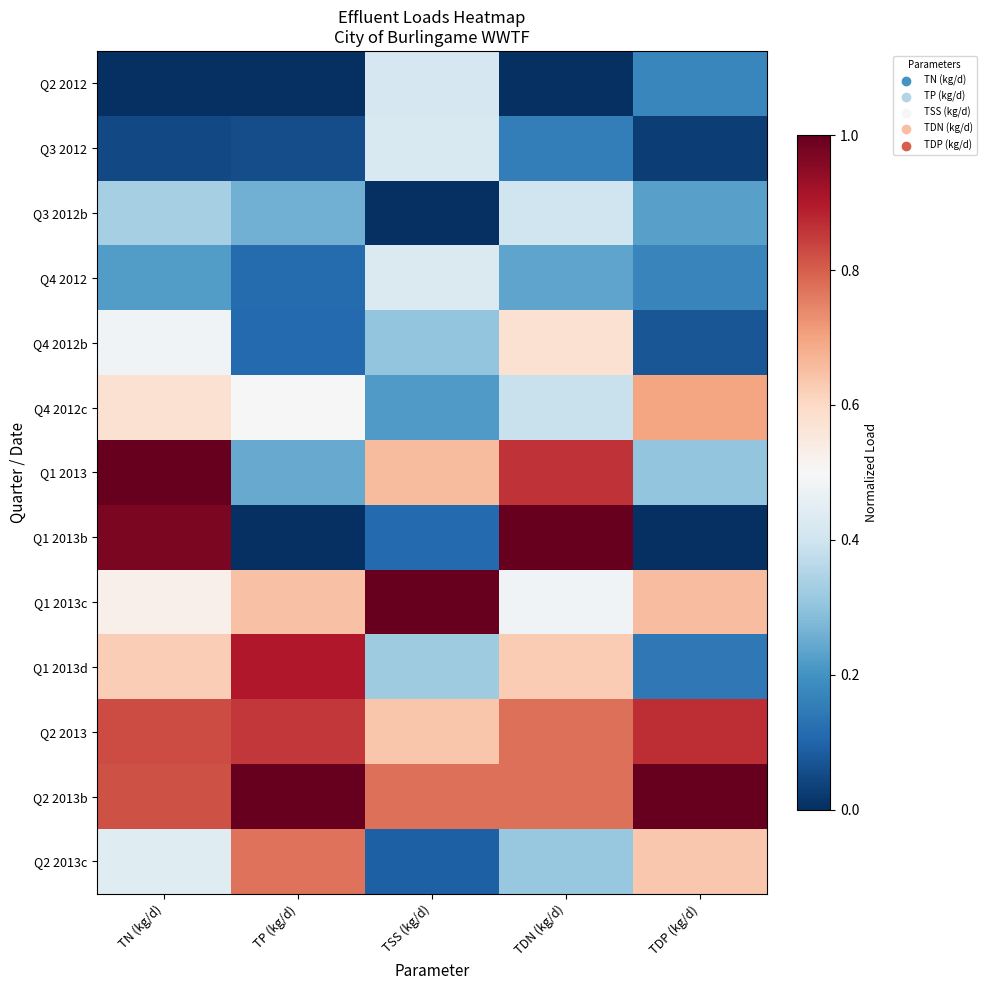

What is the spread (max minus min) of values at TDP (kg/d)?

1.0